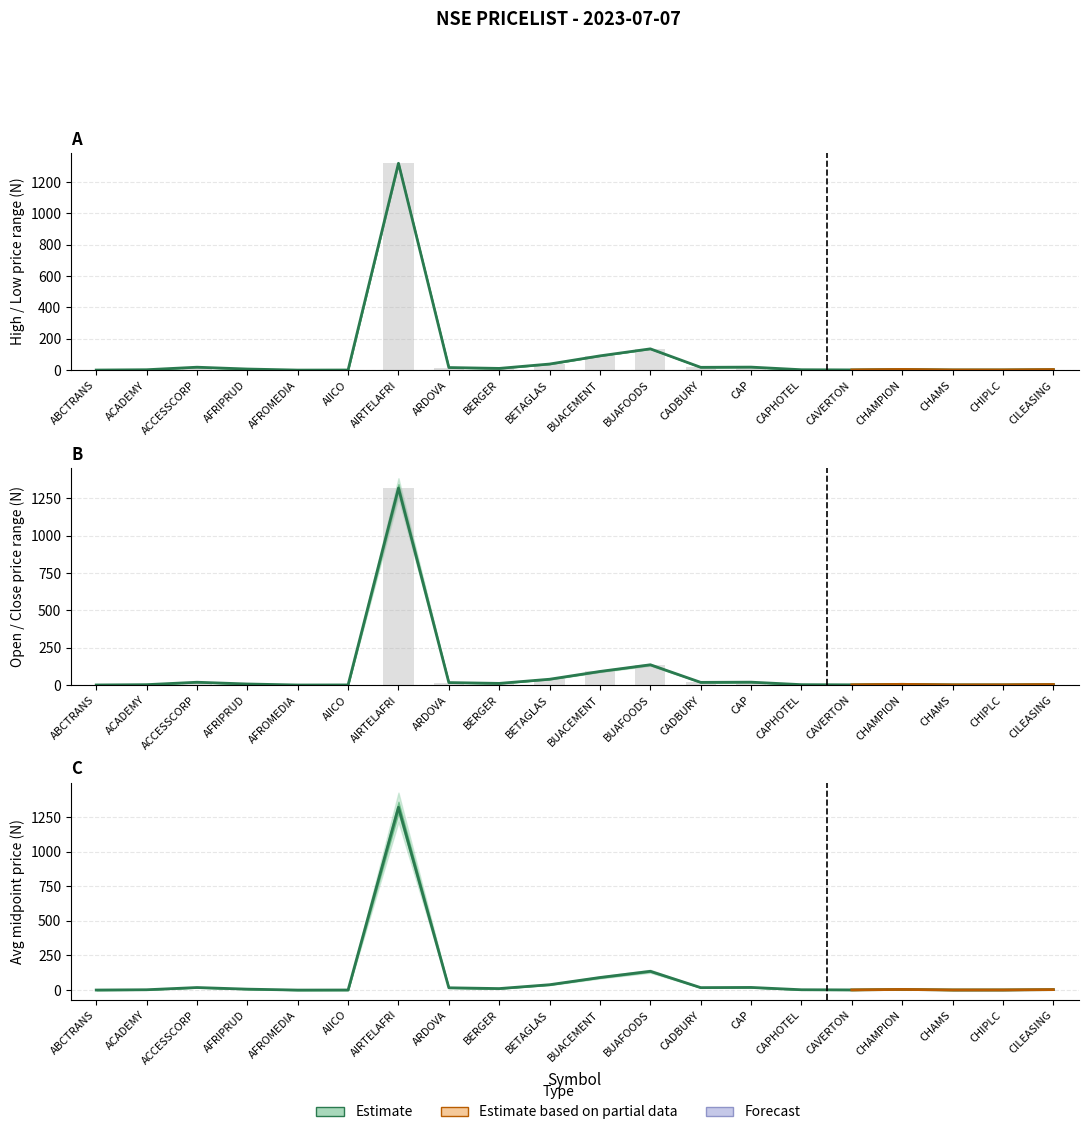

Where does the Low series first go above 7?

ACCESSCORP